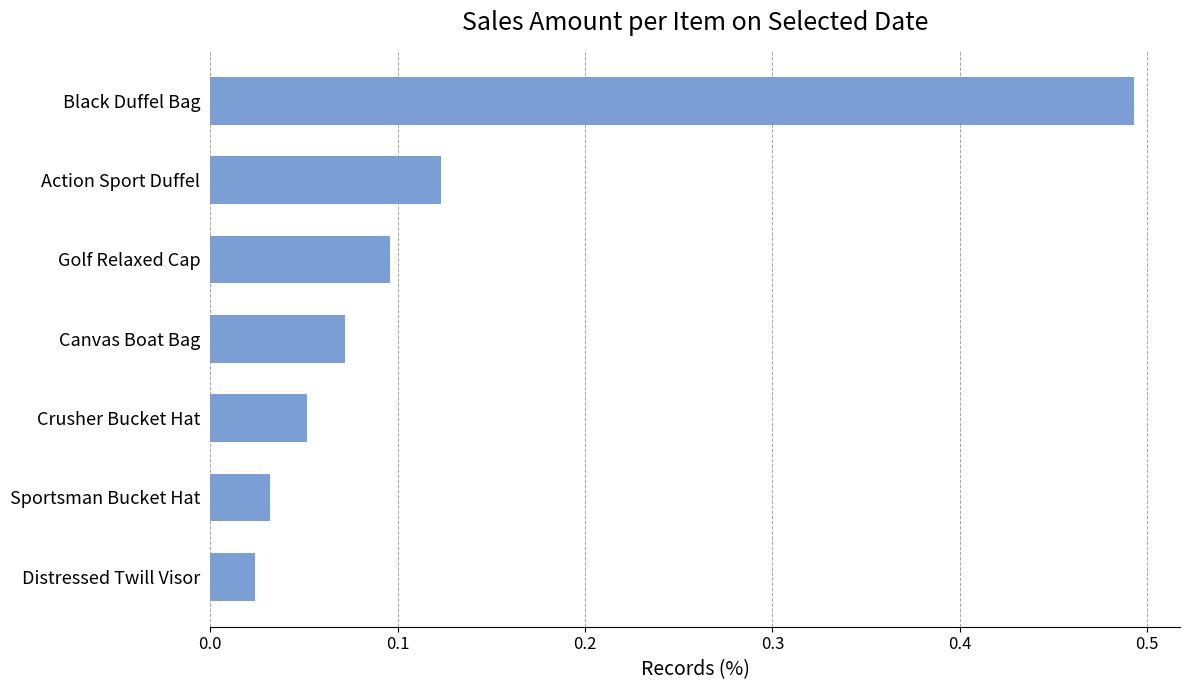

Which category has the highest value across all series?

Black Duffel Bag